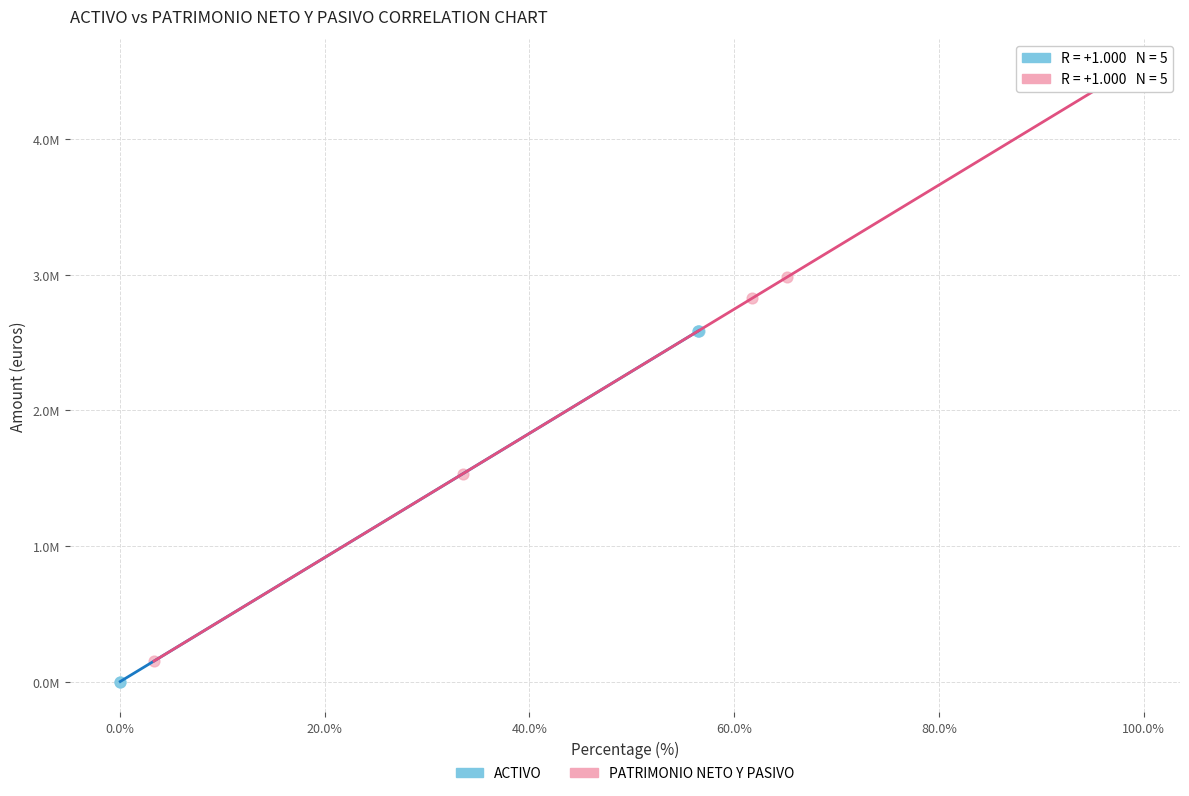

Which series reaches the minimum Y coordinate?

ACTIVO